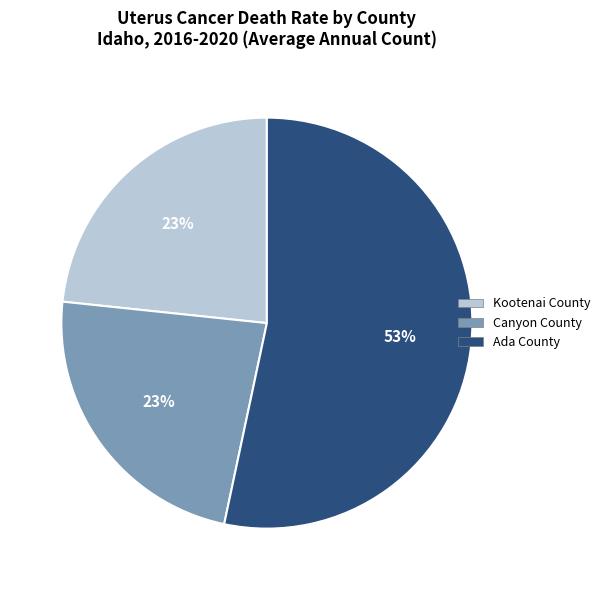

To the nearest percent, what portion does Canyon County represent?

23%